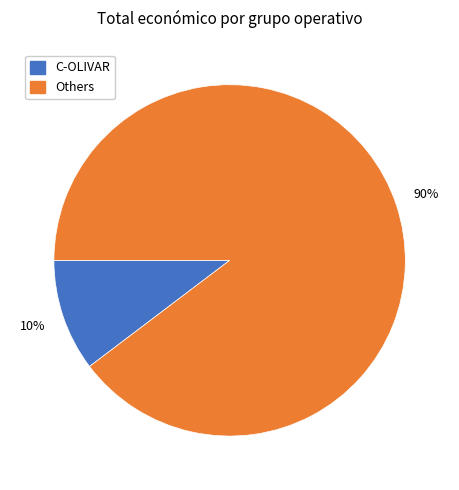

To the nearest percent, what is the average slice percentage?

50%